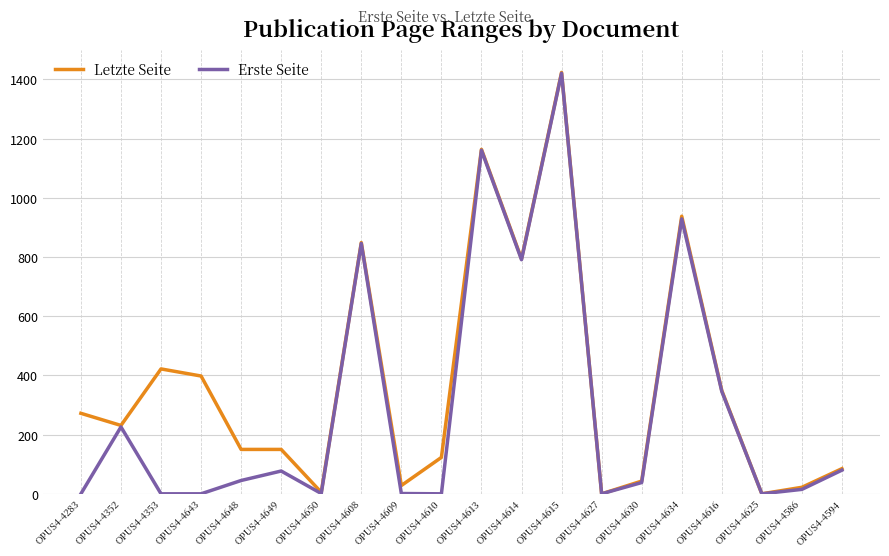

The value of Letzte Seite at OPUS4-4283 is 390. True or false?

False